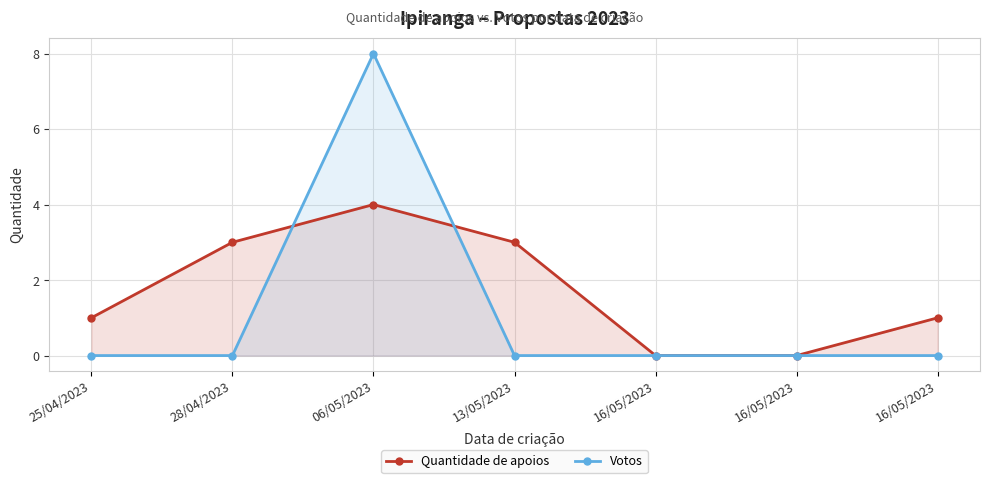

How many series are shown in this chart?

2